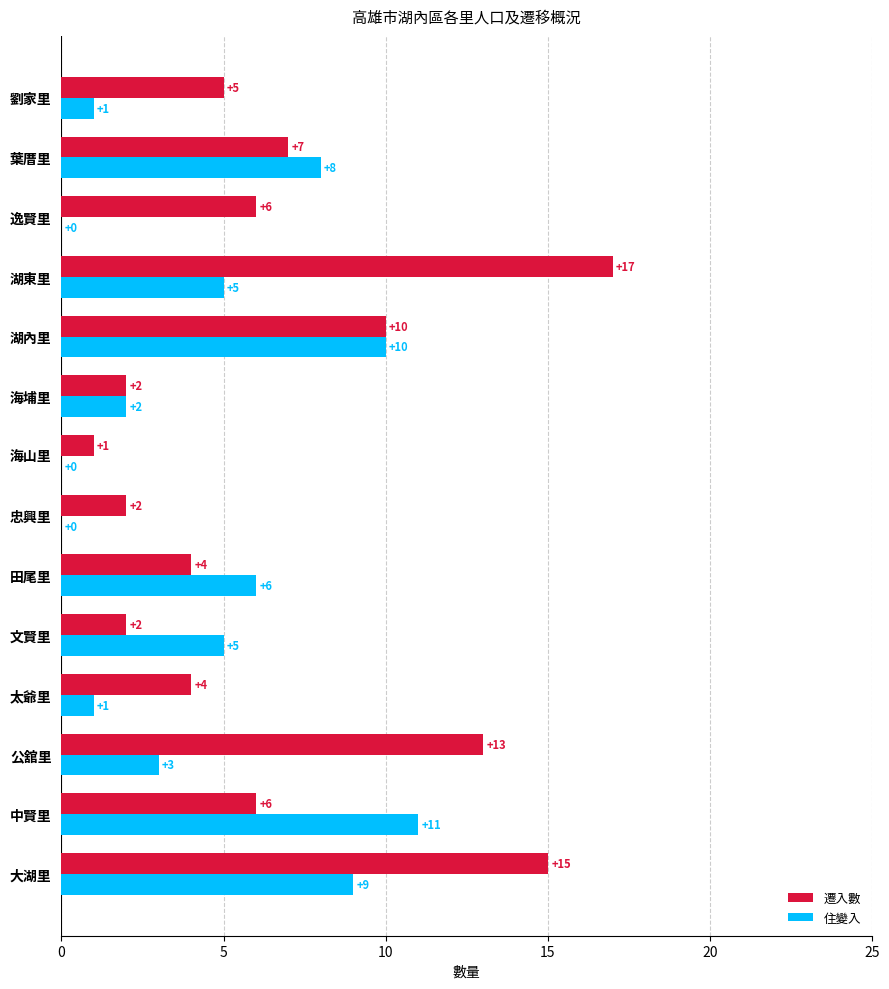

What is the highest value of the 遷入數 series?

17